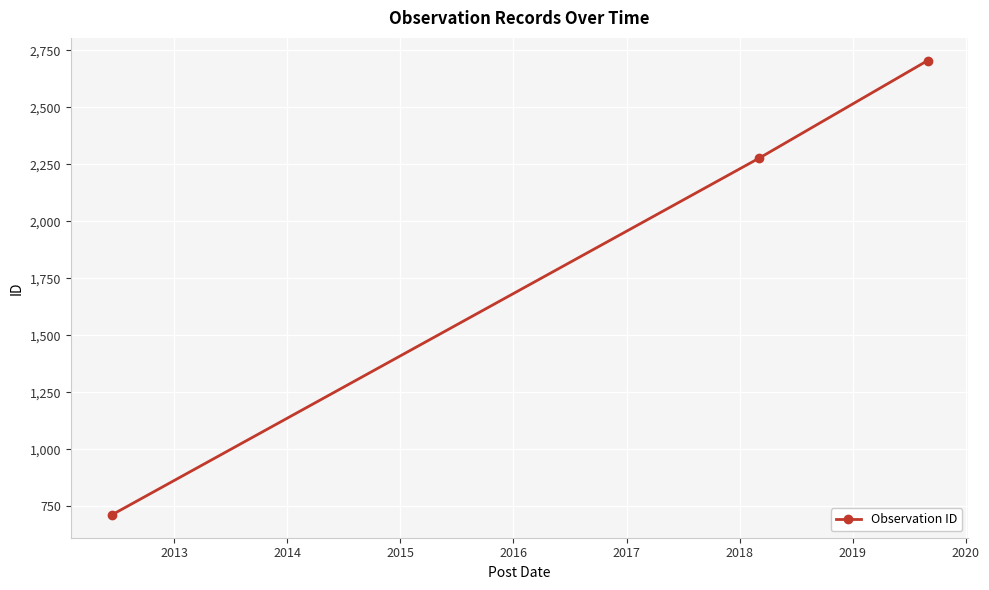

What is the value of the 1st point from the left?

712